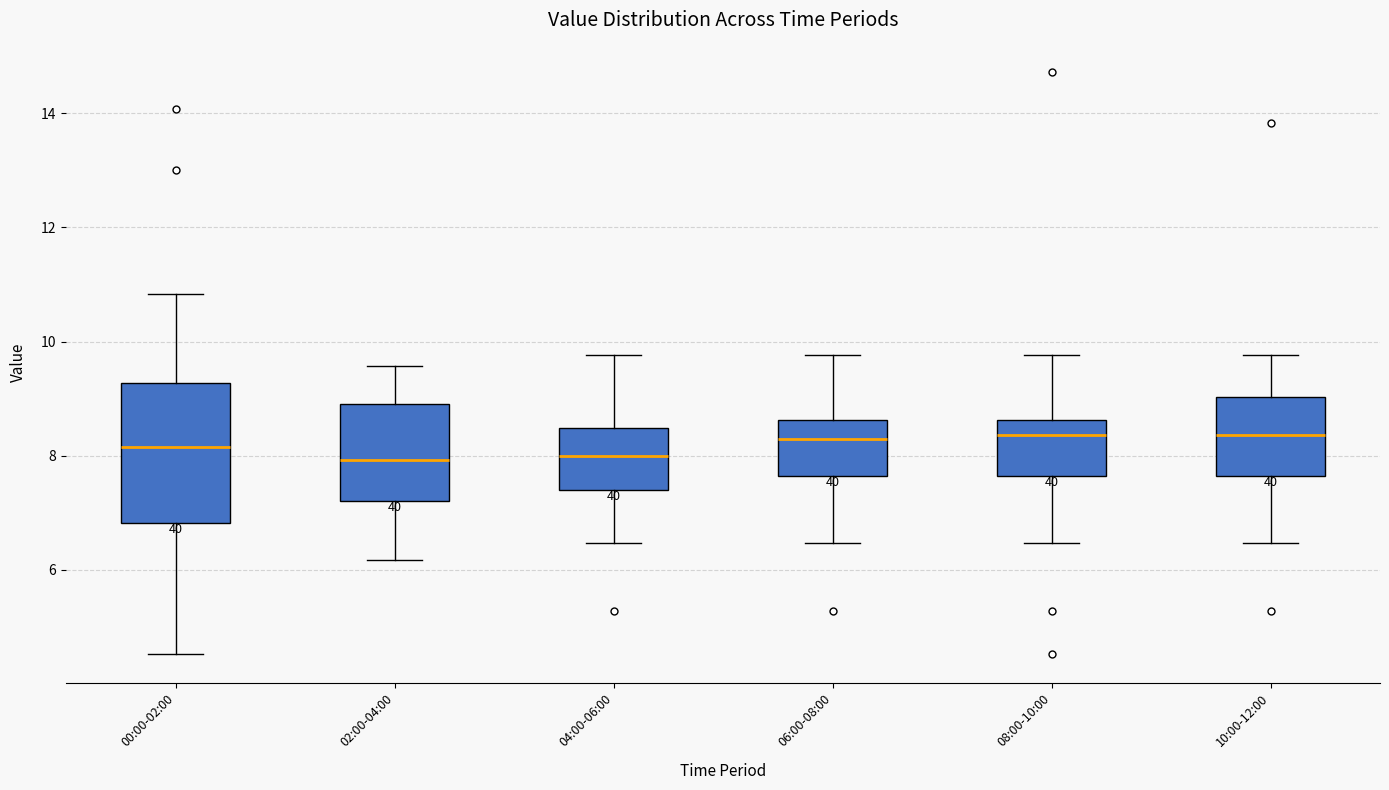

Which box is the tallest, from its lower edge to its upper edge?

00:00-02:00